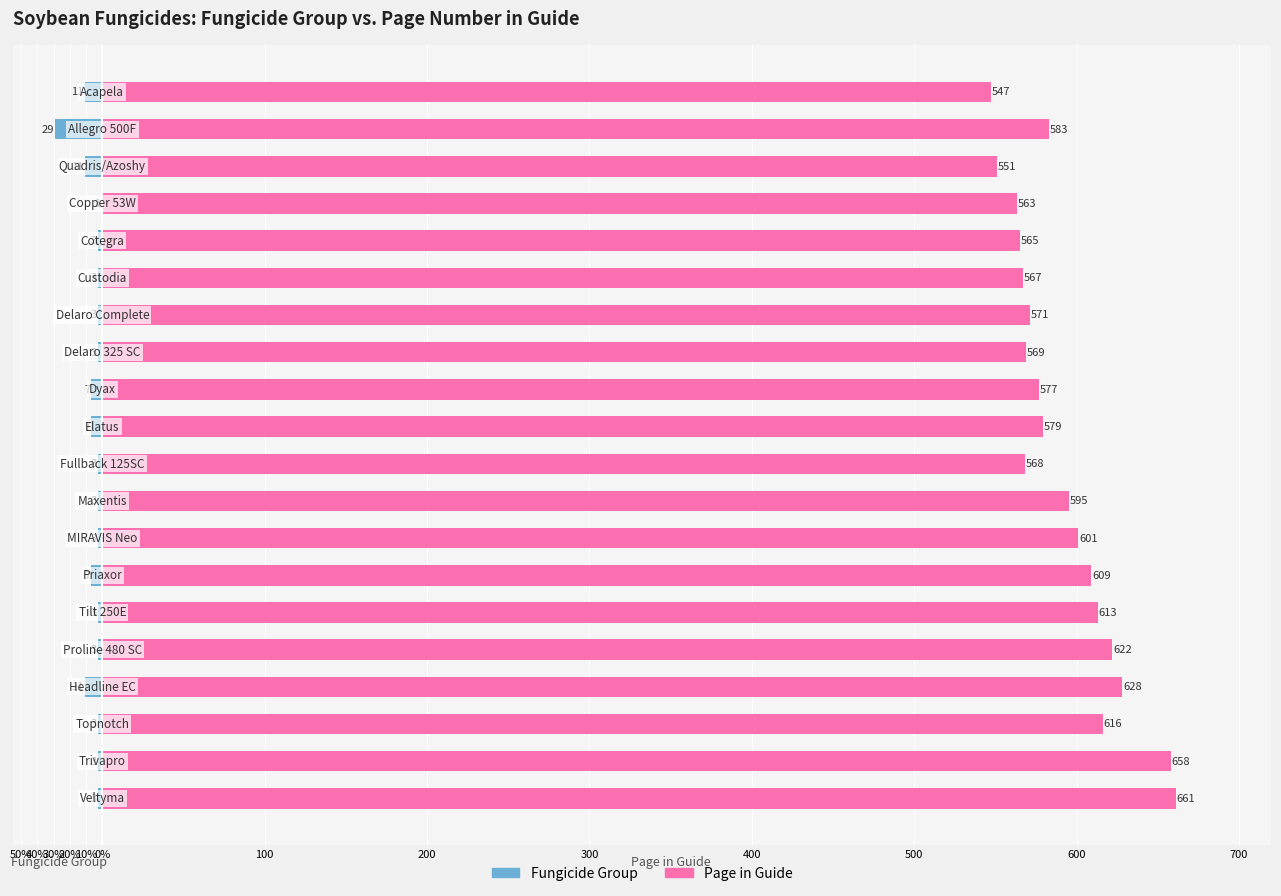

Which series has the widest spread of values?

Page in Guide